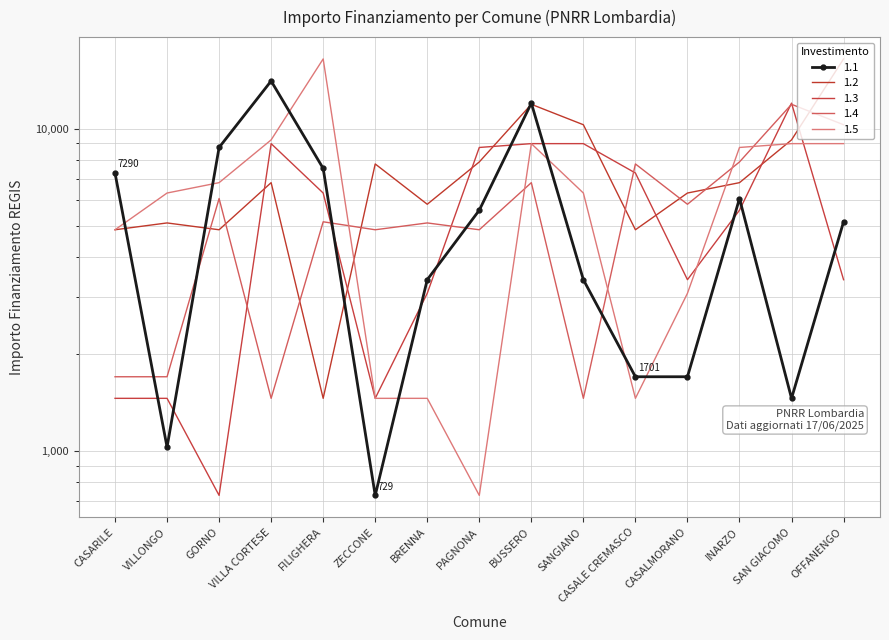

Which series has the largest range (max minus min)?

1.5